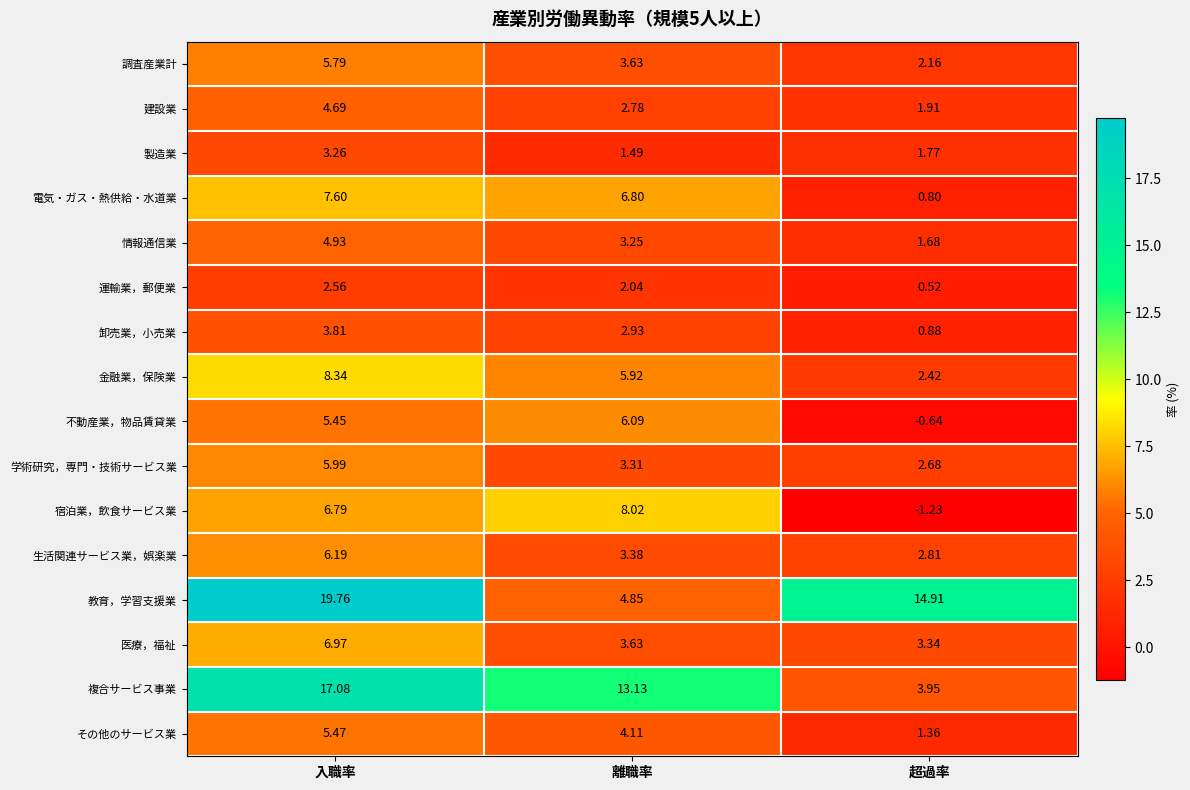

Which series changed the most between 入職率 and 超過率?

複合サービス事業